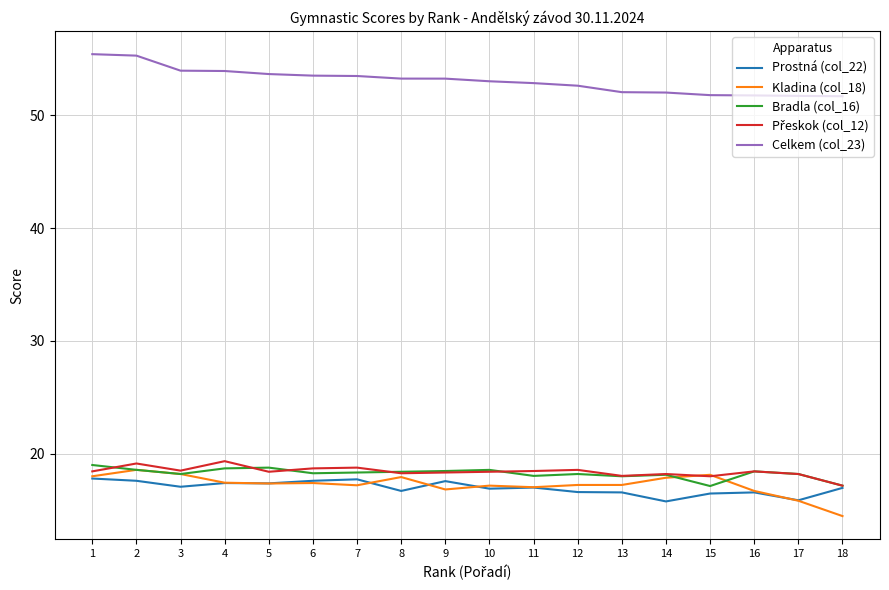

What is the minimum value shown in the chart?

14.5